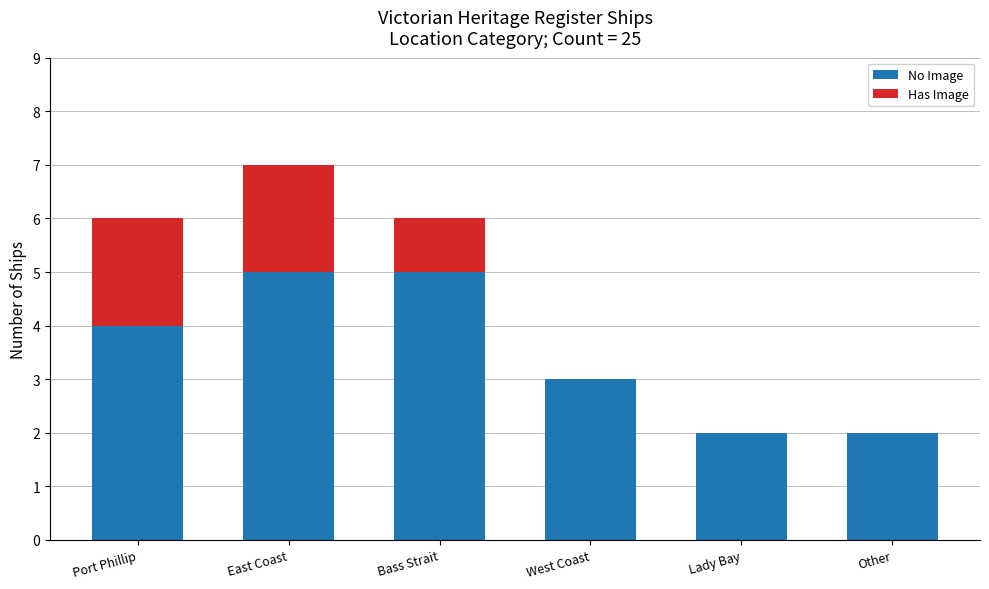

At which category is the sum across all series the highest?

East Coast